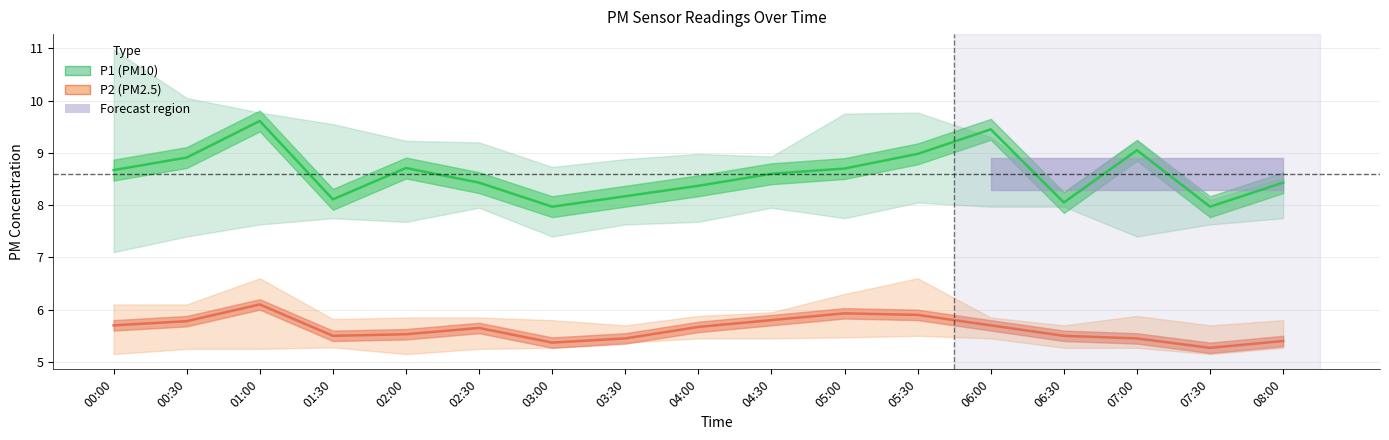

Reading left to right, list all the values displayed in this chart.

P1 (PM10): 8.7	8.9	9.6	8.1	8.7	8.4	8.0	8.2	8.4	8.6	8.7	9.0	9.4	8.1	9.1	8.0	8.4
P2 (PM2.5): 5.7	5.8	6.1	5.5	5.5	5.7	5.4	5.5	5.7	5.8	5.9	5.9	5.7	5.5	5.5	5.3	5.4